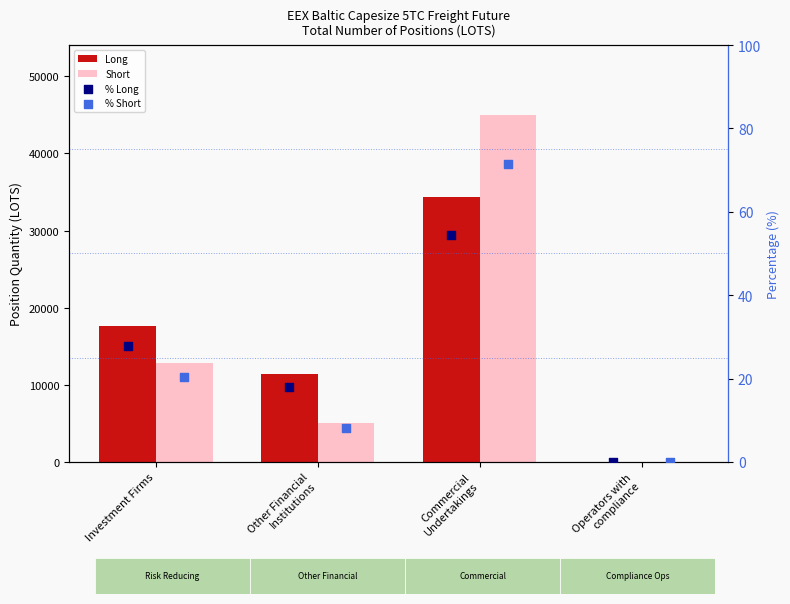

At how many categories does at least one series exceed 22877?

1